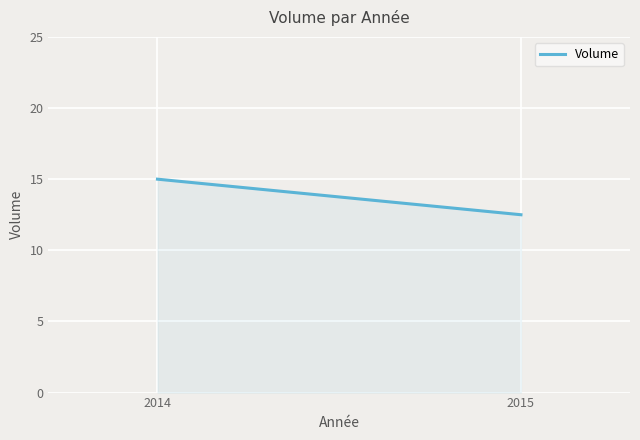

How many lines are shown in the chart?

1